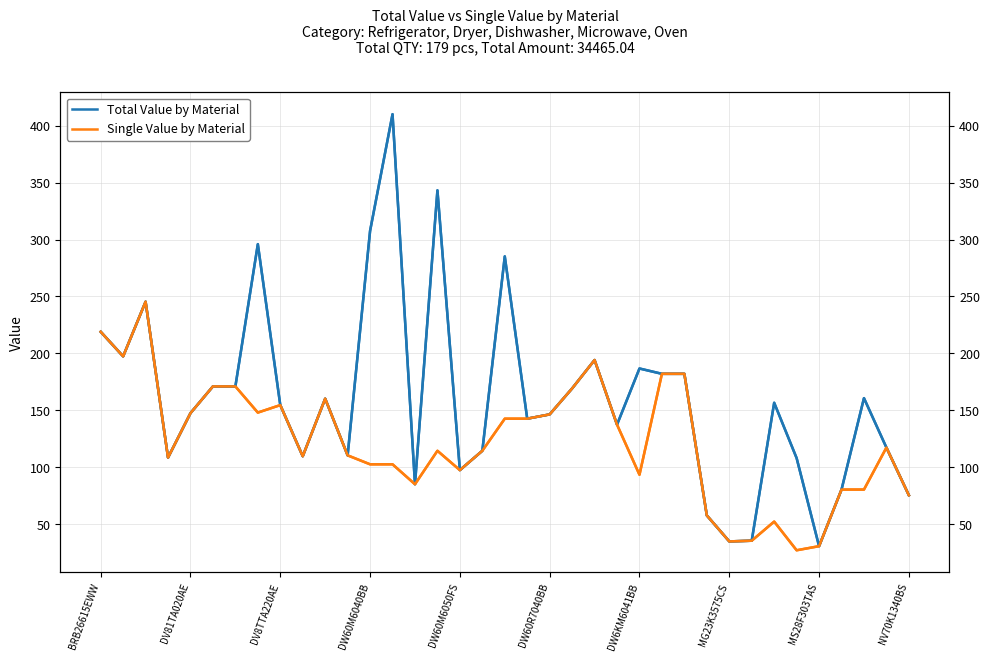

Is this an area chart (filled region under the line)?

No